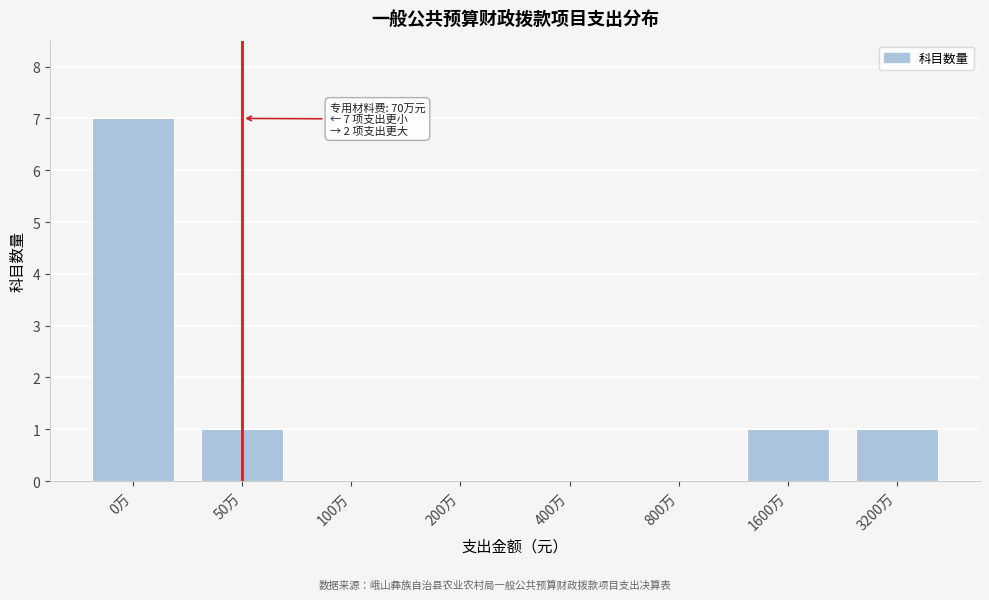

Reading left to right, list all the values displayed in this chart.

0万=7	50万=1	100万=0	200万=0	400万=0	800万=0	1600万=1	3200万=1